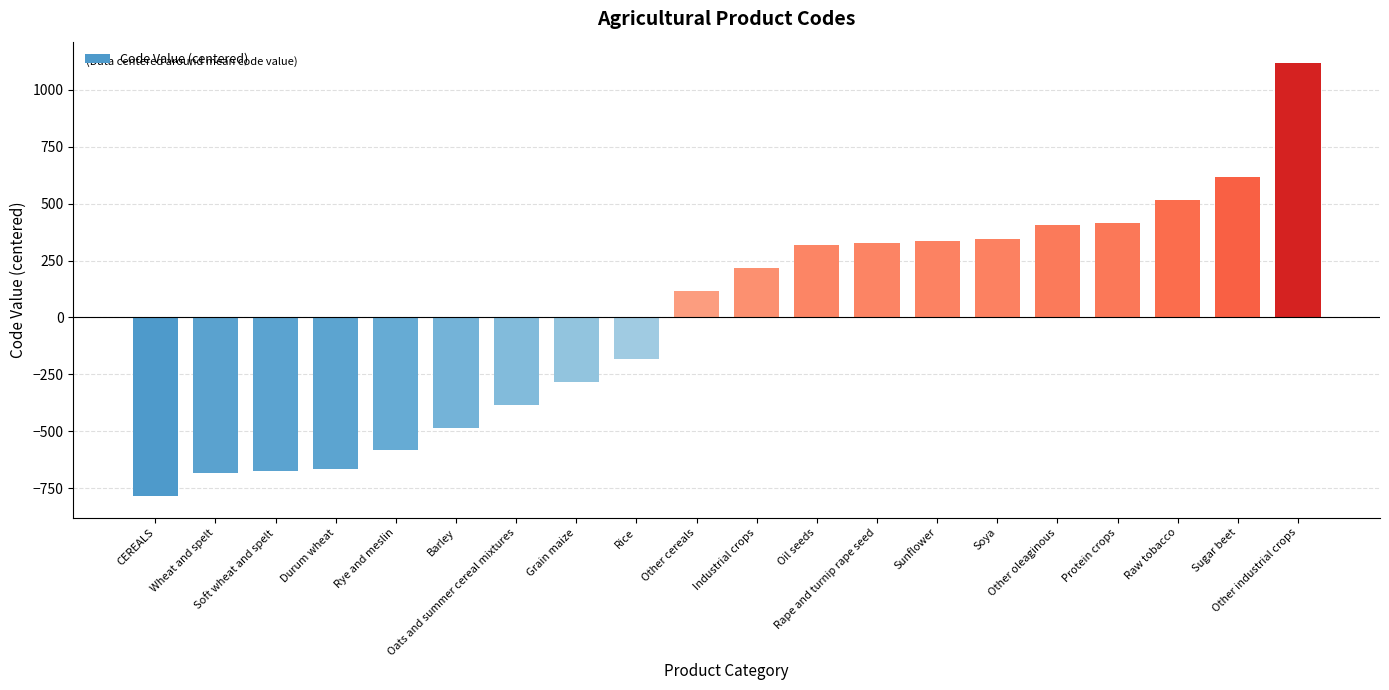

True or false: the data shows 458 at Oil seeds.

False